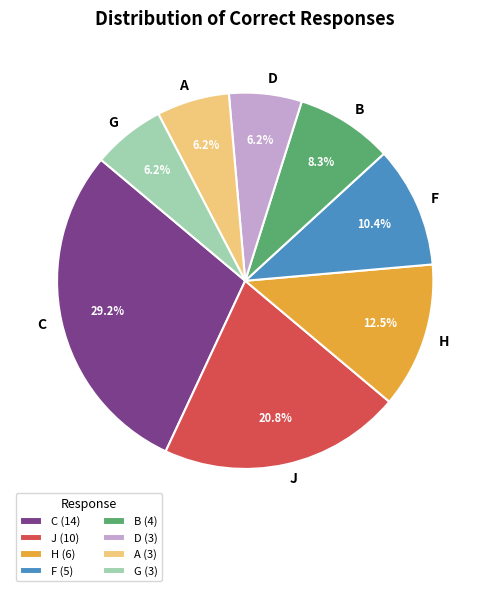

Do B and F together represent more than half of the pie?

No